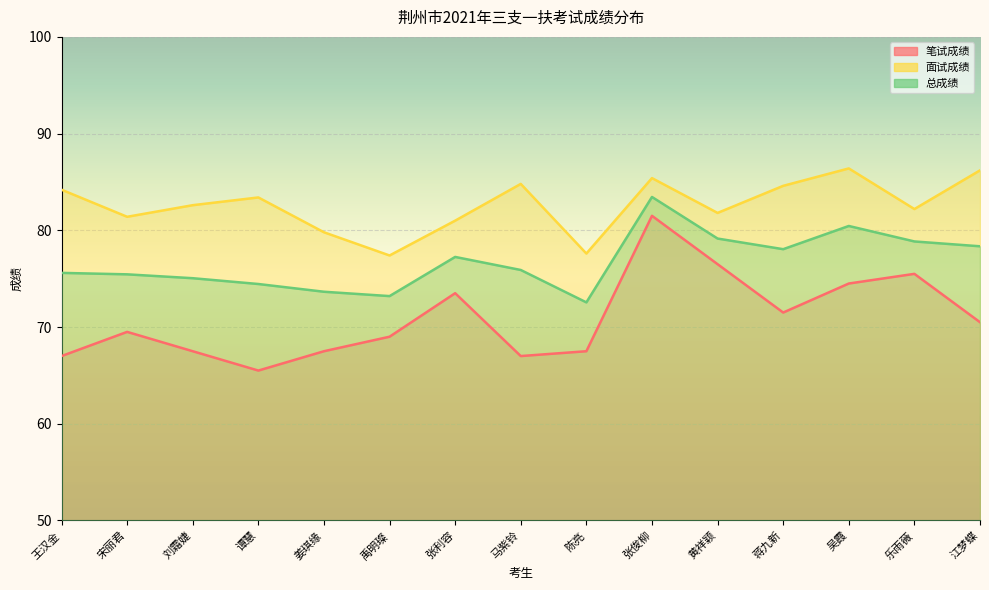

List the series in order of their peak value, lowest first.

笔试成绩, 总成绩, 面试成绩